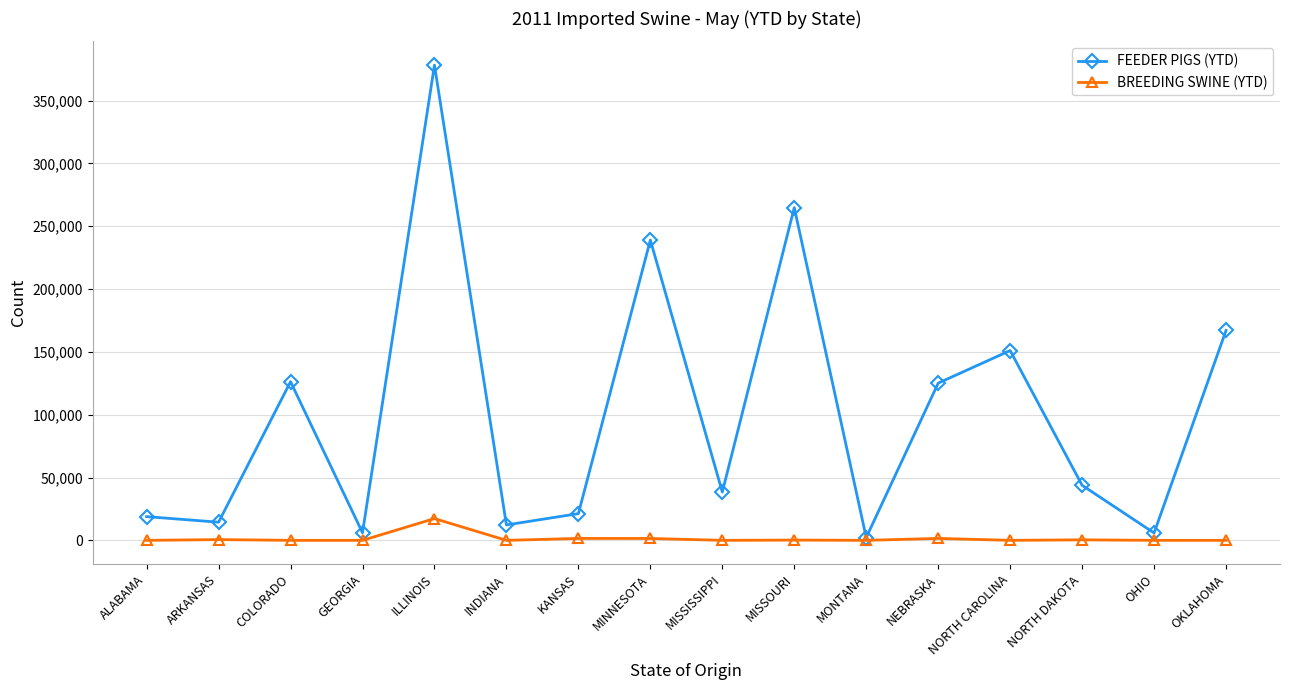

The BREEDING SWINE (YTD) series shows 0 at MONTANA. True or false?

True